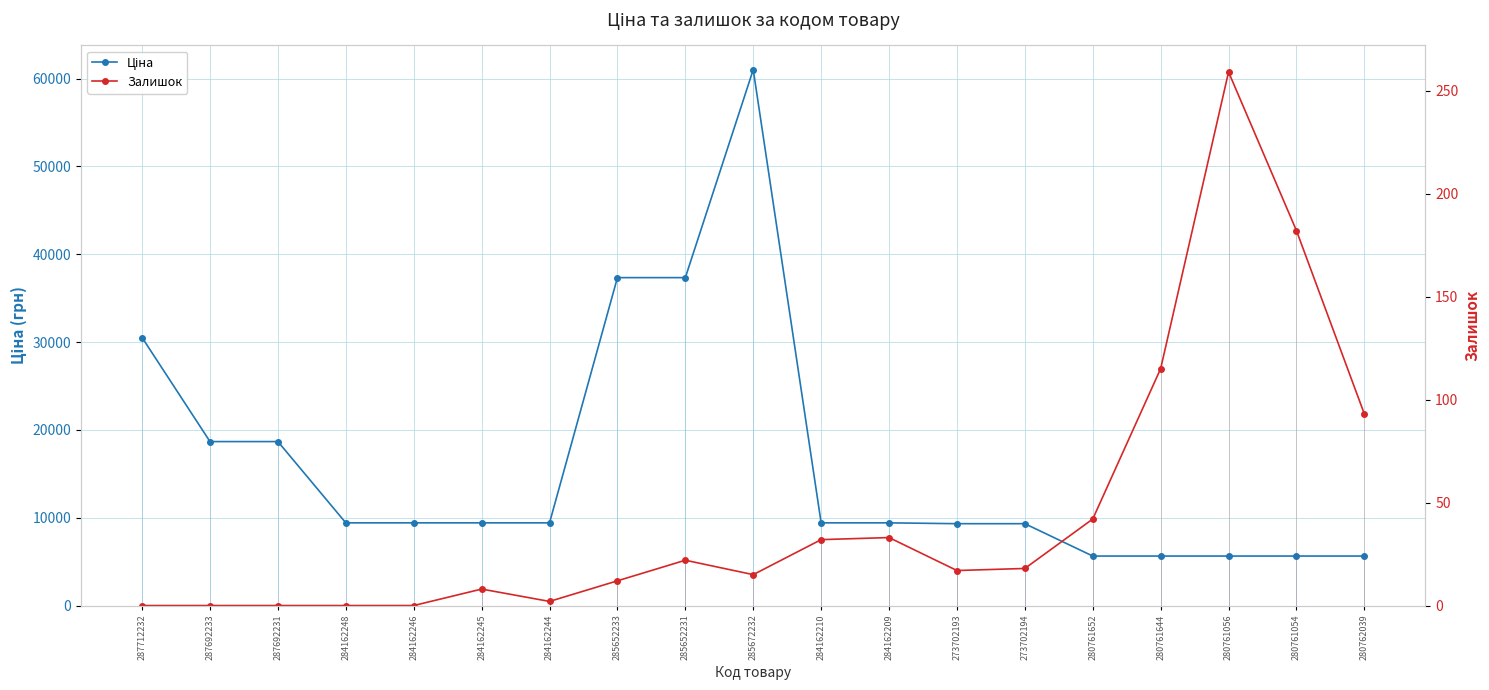

What value does the Ціна series have at 287692233?

18671.5